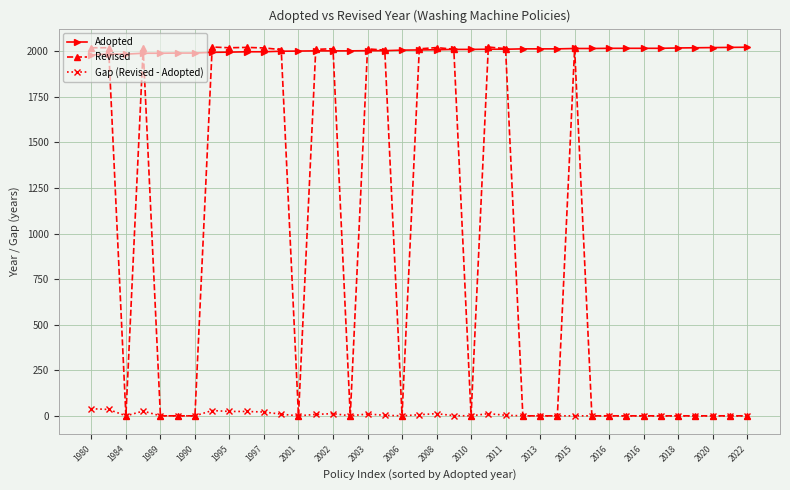

At how many categories does at least one series exceed 334?

39